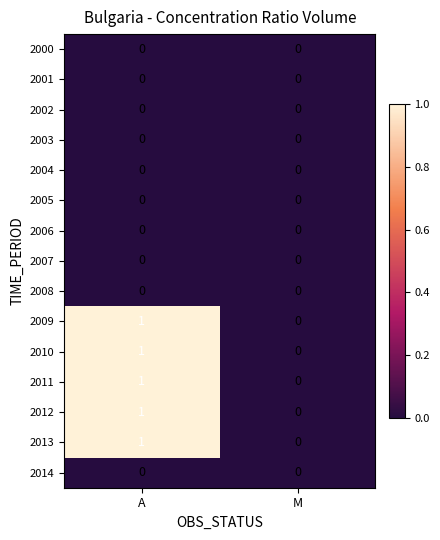

Reading left to right, transcribe all the data shown in this chart.

2000: 0	0
2001: 0	0
2002: 0	0
2003: 0	0
2004: 0	0
2005: 0	0
2006: 0	0
2007: 0	0
2008: 0	0
2009: 1	0
2010: 1	0
2011: 1	0
2012: 1	0
2013: 1	0
2014: 0	0